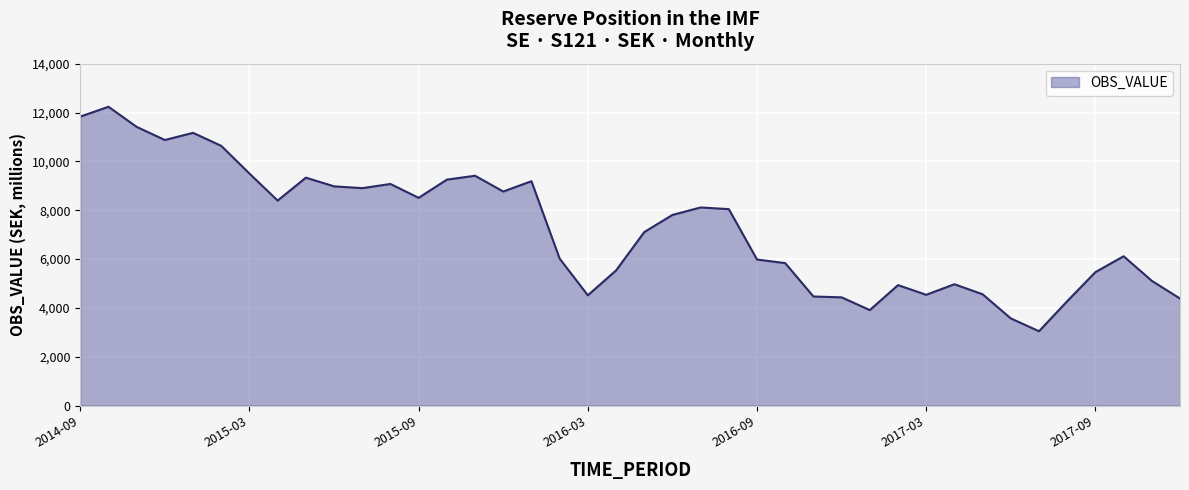

What is the smallest value displayed?

3049